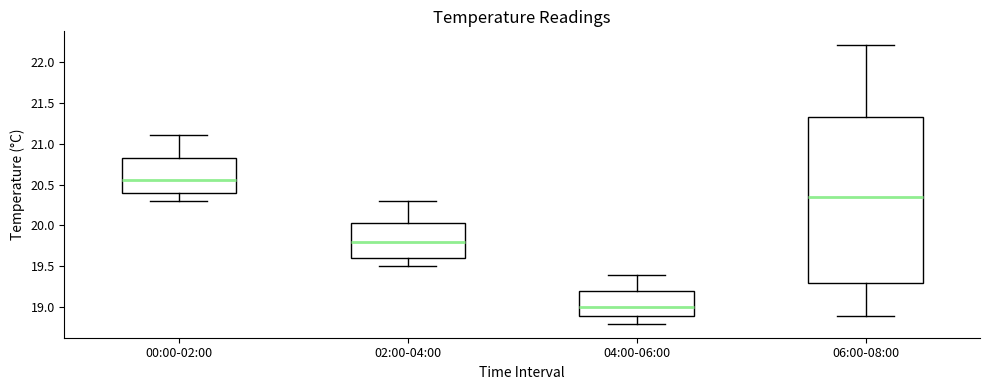

Comparing the boxes themselves (not the whiskers), which one is the tallest?

06:00-08:00